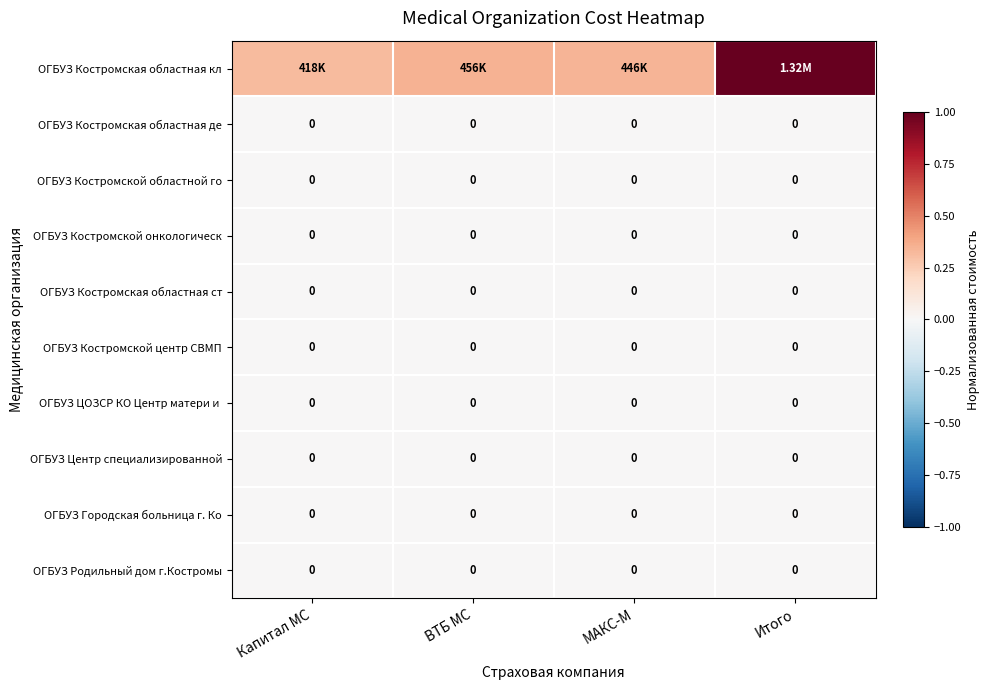

At which category is the sum across all series the highest?

Итого